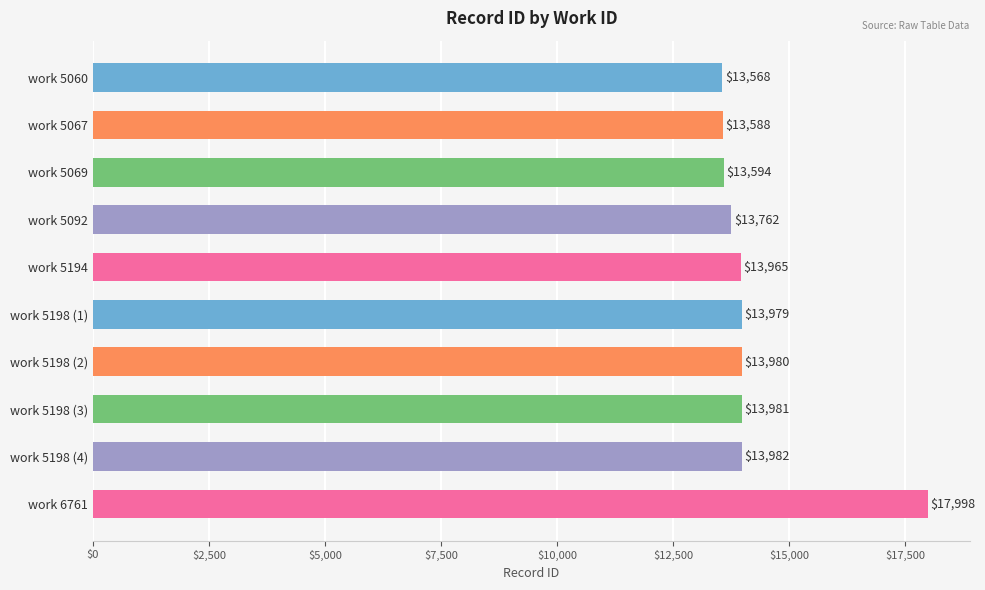

How many bars are there in total?

10